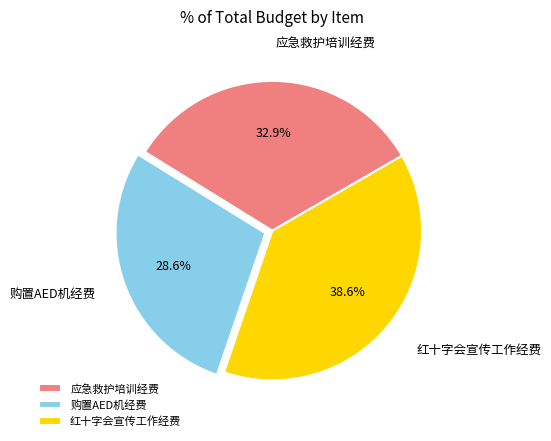

Is it true that 红十字会宣传工作经费 is 29% of the pie?

False